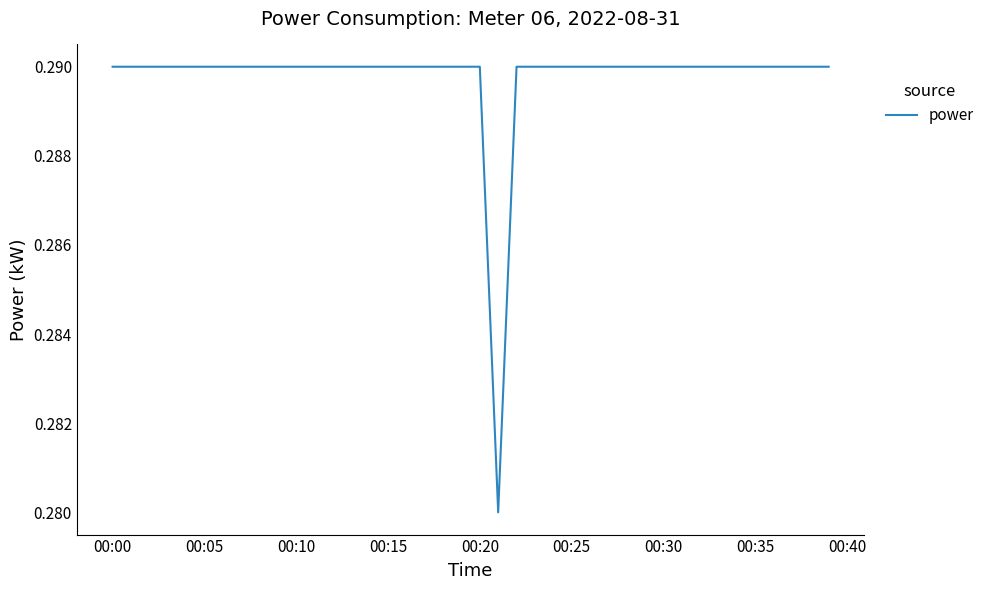

Count the number of data series in this chart.

1